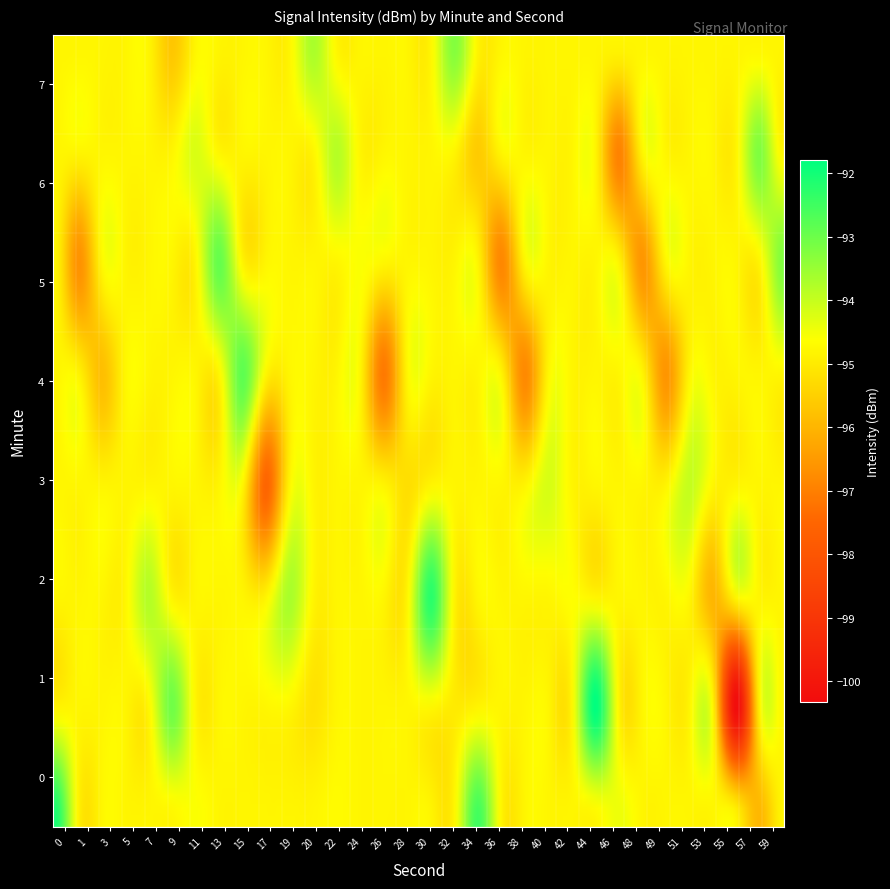

The 6 series shows -130.7 at 11. True or false?

False